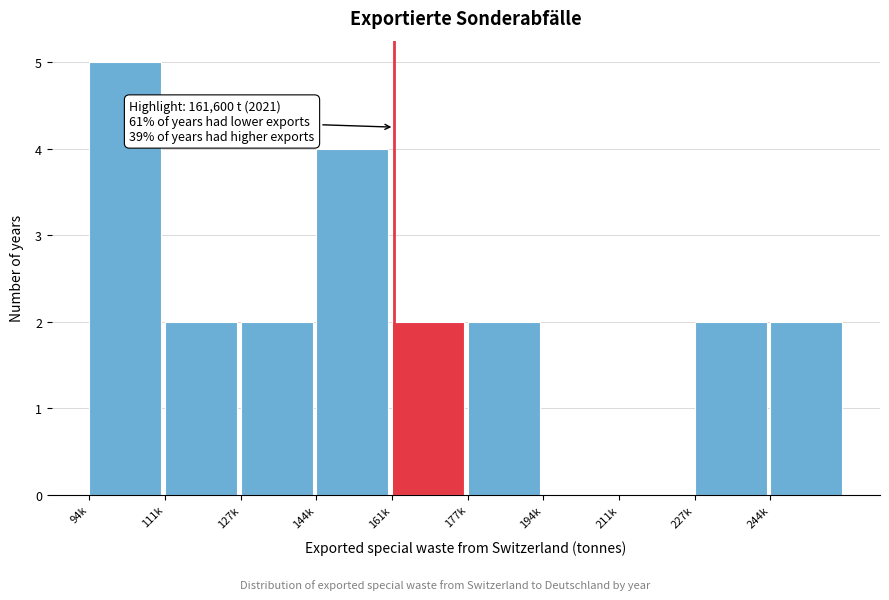

Reading right to left, transcribe all the data shown in this chart.

244k=2	227k=2	211k=0	194k=0	177k=2	161k=2	144k=4	127k=2	111k=2	94k=5